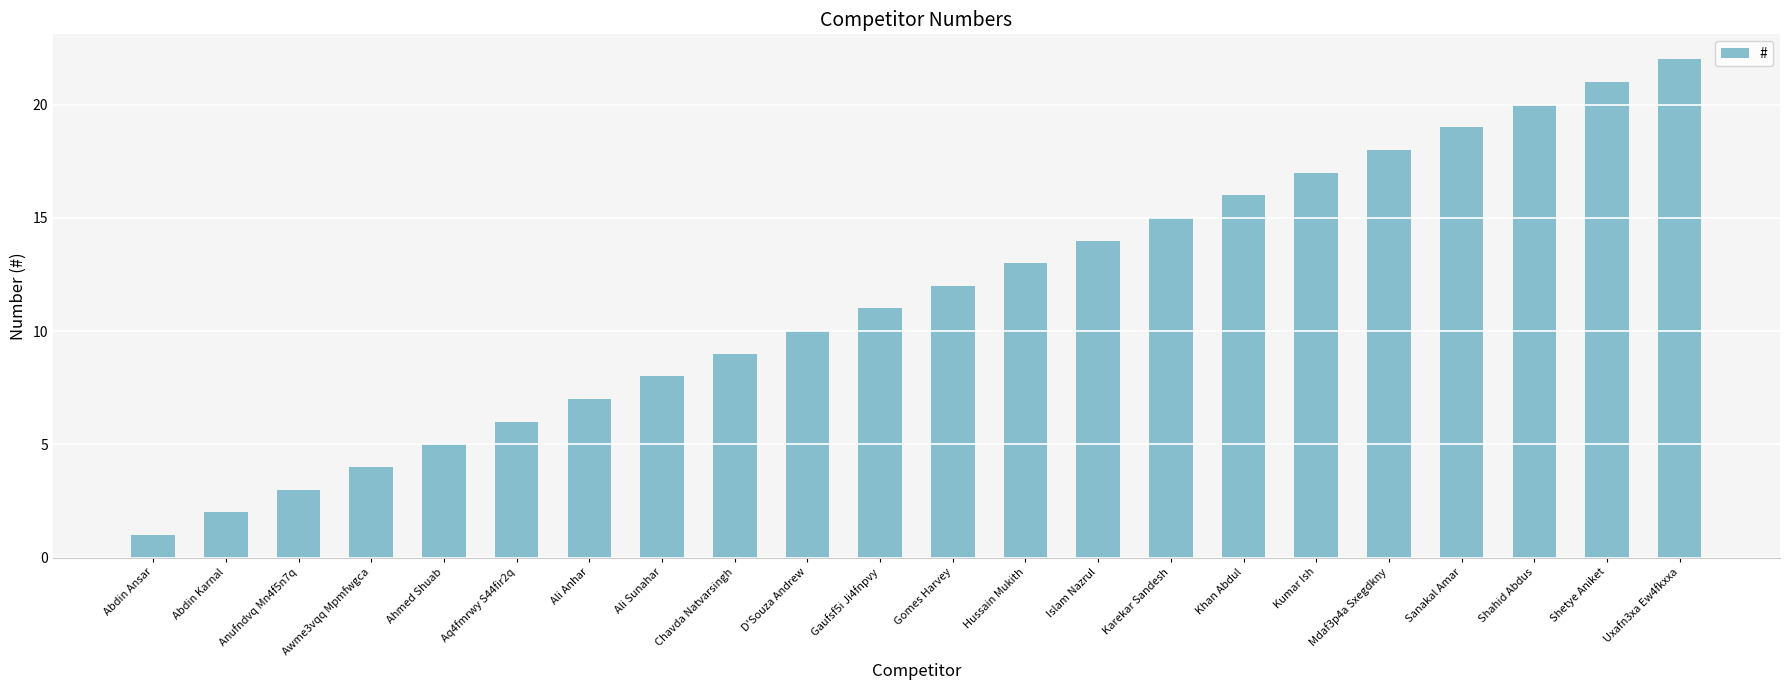

The chart shows a value of 15 at Karekar Sandesh. True or false?

True